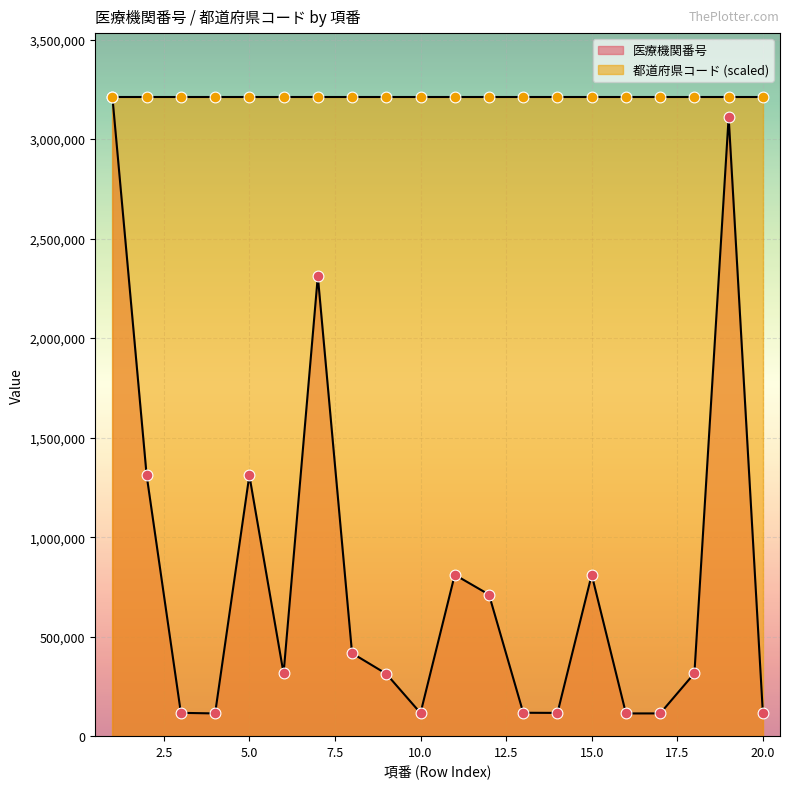

What is the change in value from 8 to 9?

-103530